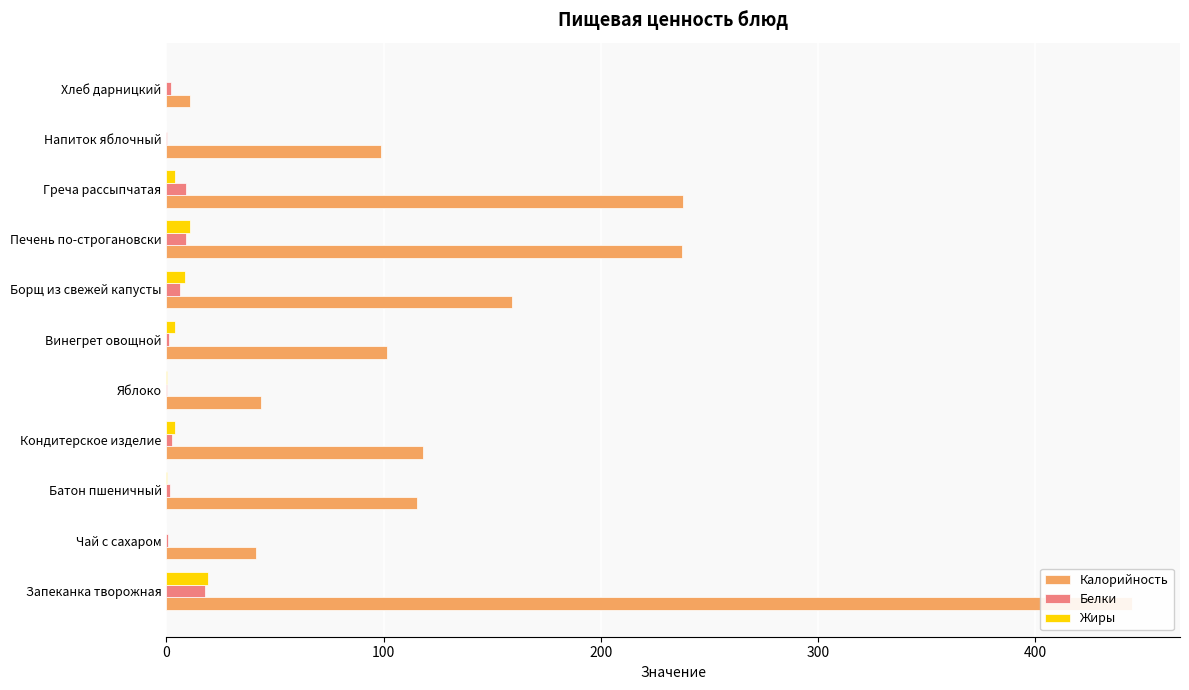

What is the label of the 5th bar from the right?

Борщ из свежей капусты